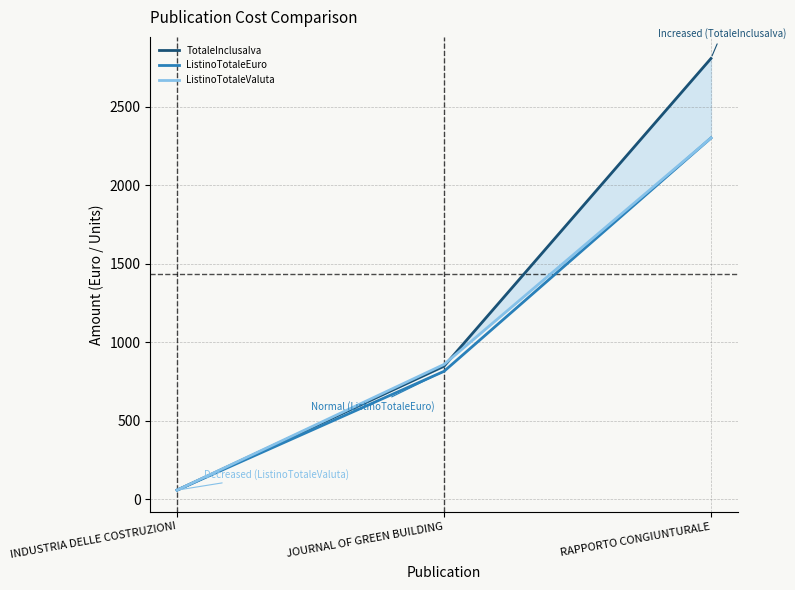

What is the sum of the ListinoTotaleValuta values at INDUSTRIA DELLE COSTRUZIONI and RAPPORTO CONGIUNTURALE?

2359.0